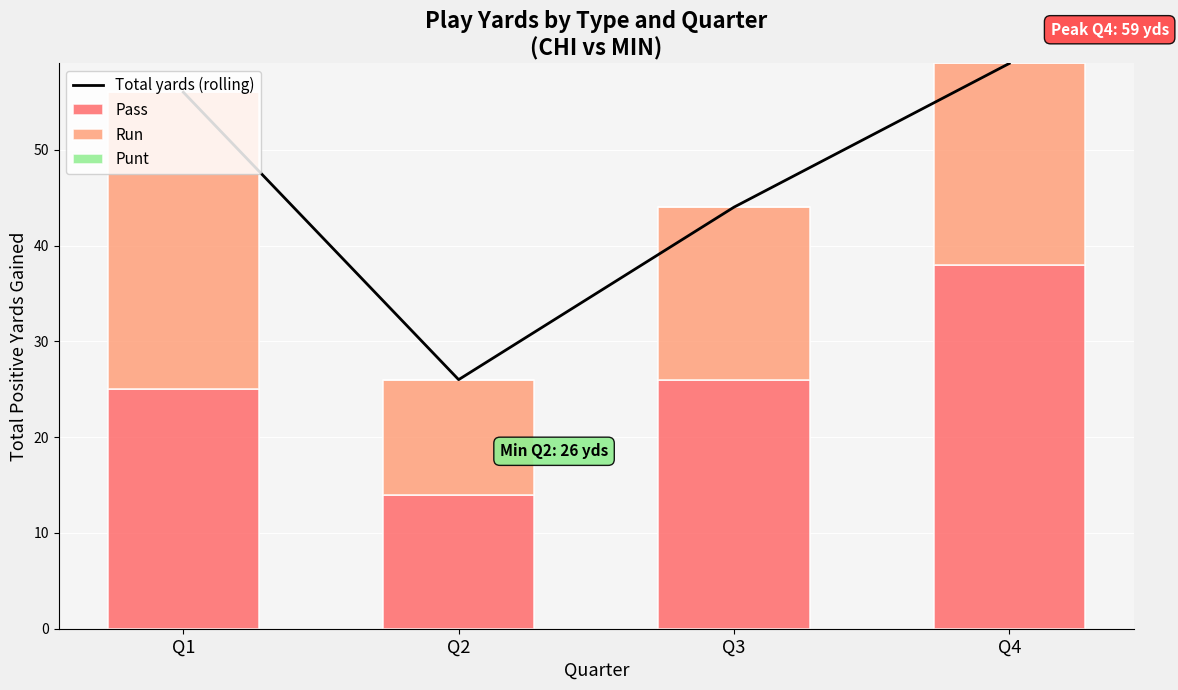

List the series in order of their peak value, highest first.

Total yards (rolling), Pass, Run, Punt